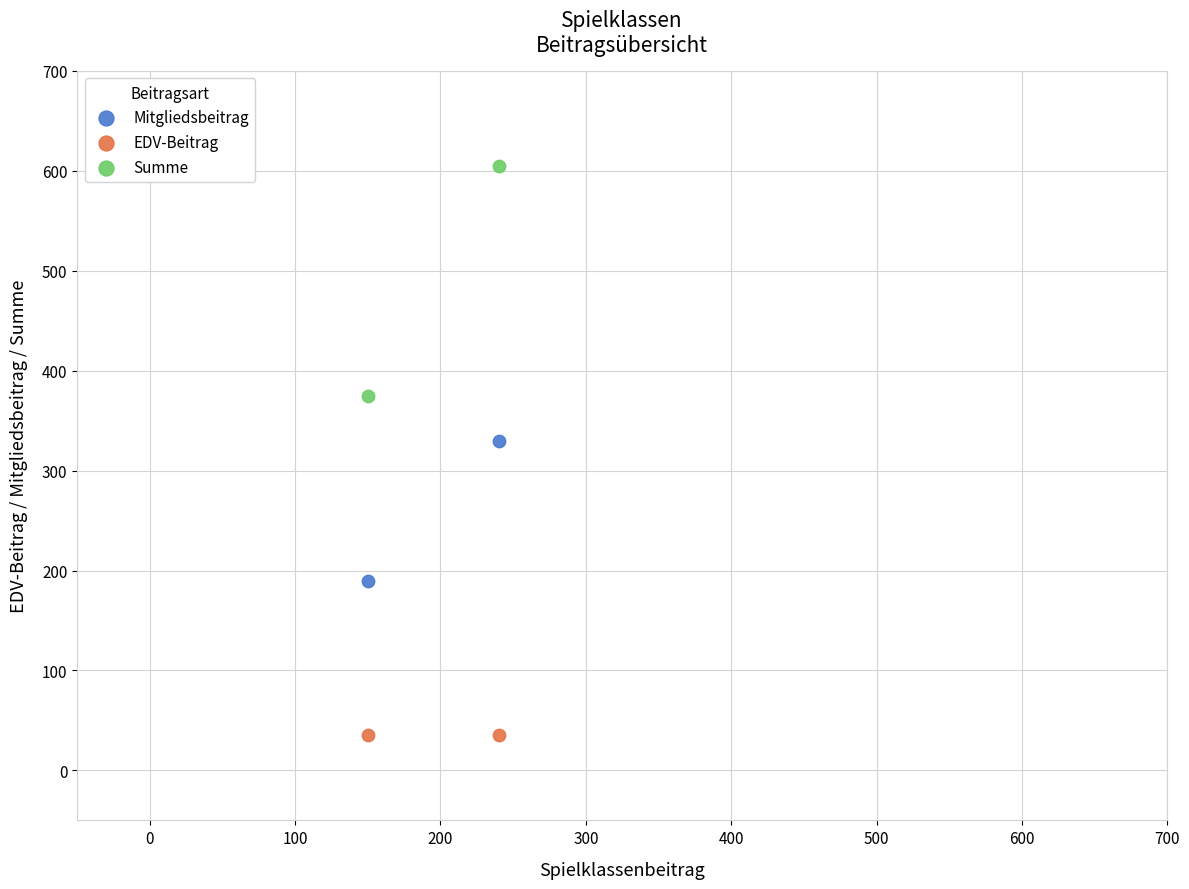

Across all series, what Y value is closest to 320?

330